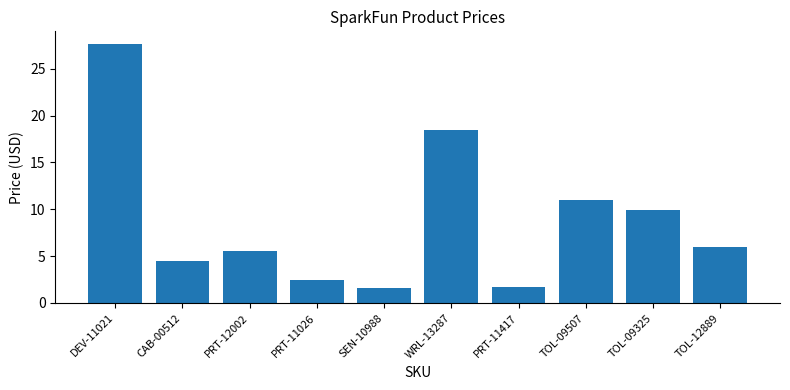

What is the label of the 1st bar from the right?

TOL-12889